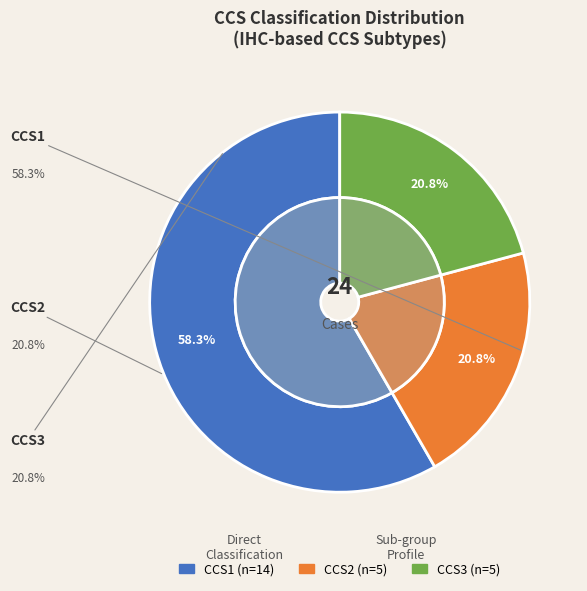

What percentage is the CCS1 slice, to the nearest percent?

58%